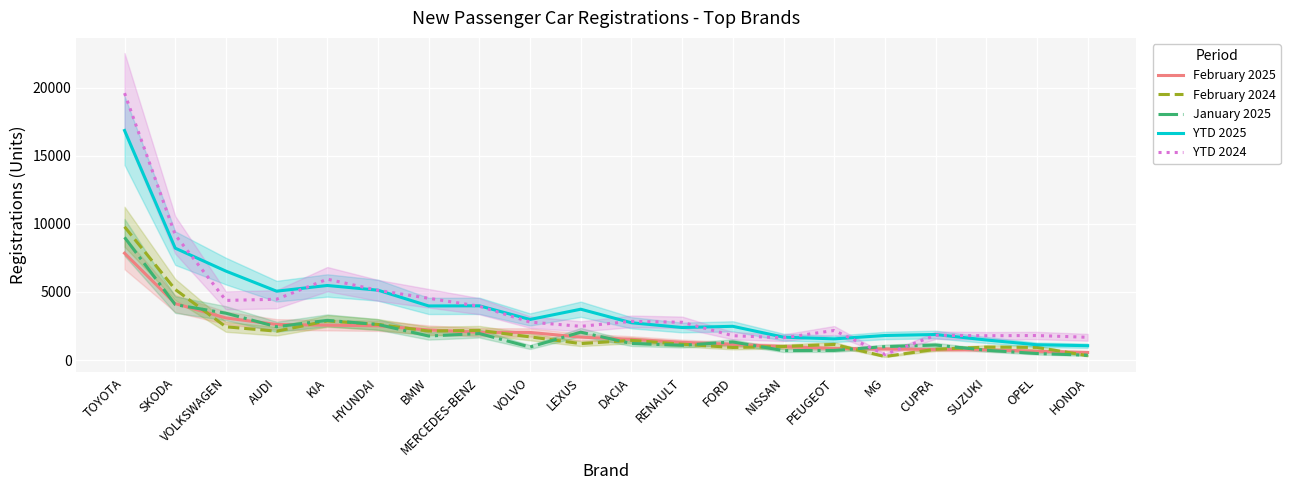

What is the difference between the YTD 2024 values at VOLKSWAGEN and OPEL?

2576